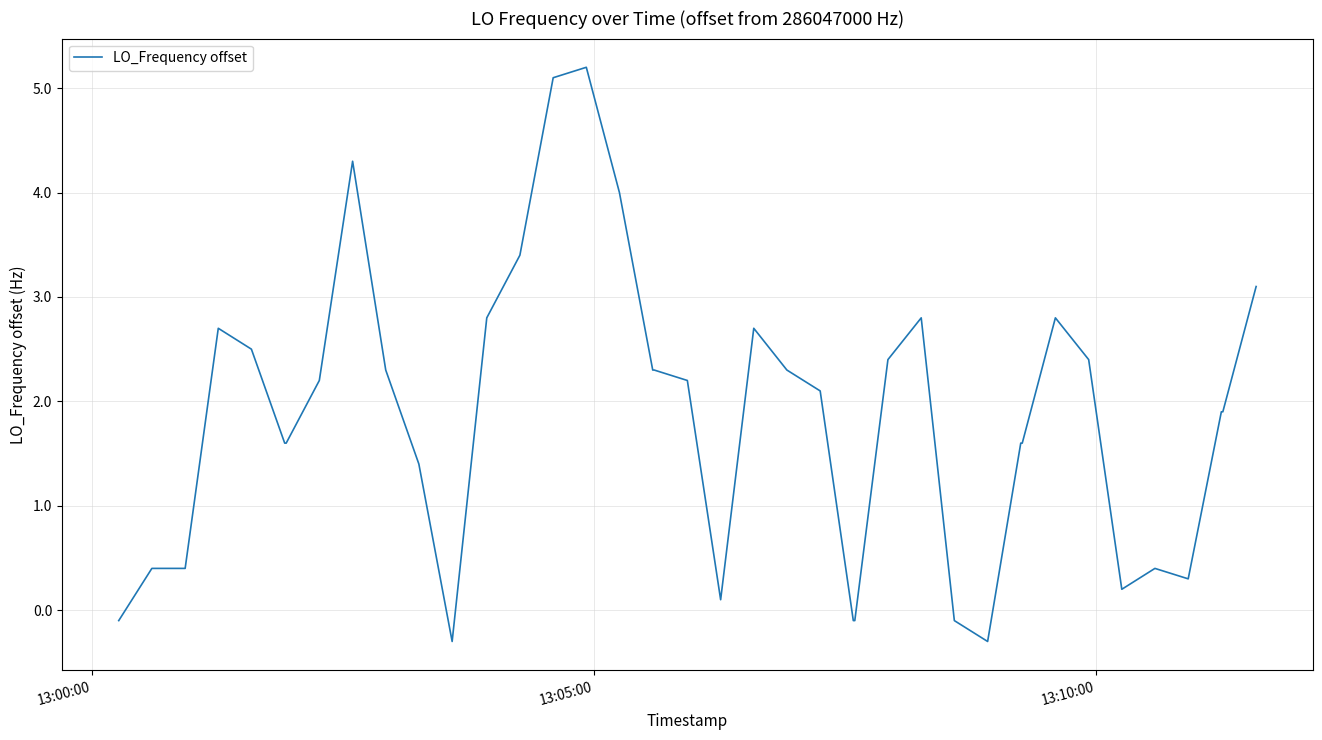

What is the greatest value displayed?

5.2